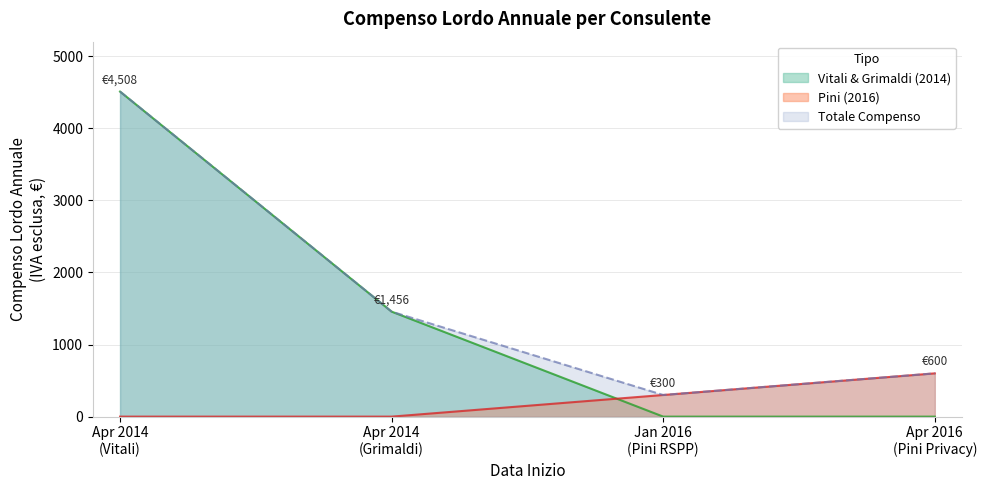

Which series has the largest total across all categories?

Totale Compenso